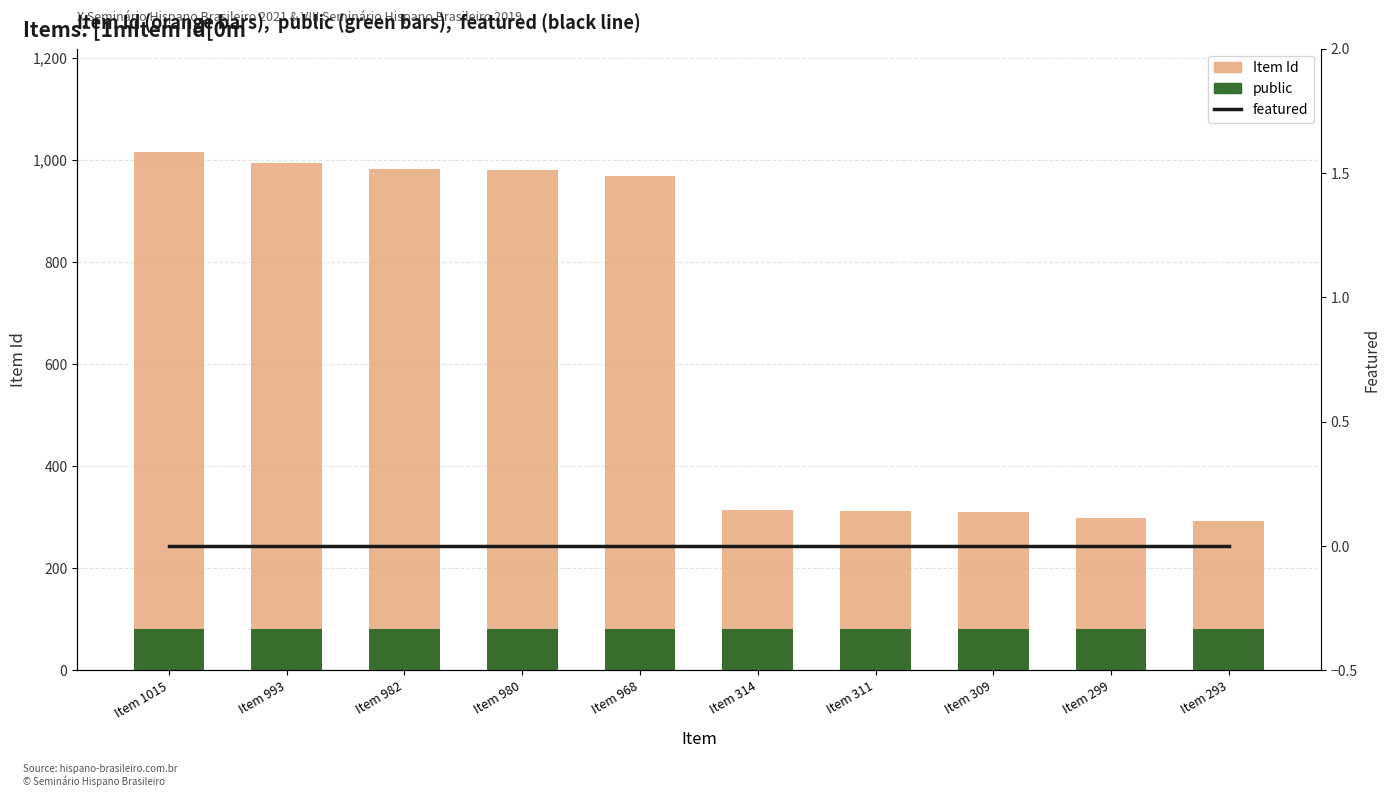

What is the highest value of the Item Id series?

1015